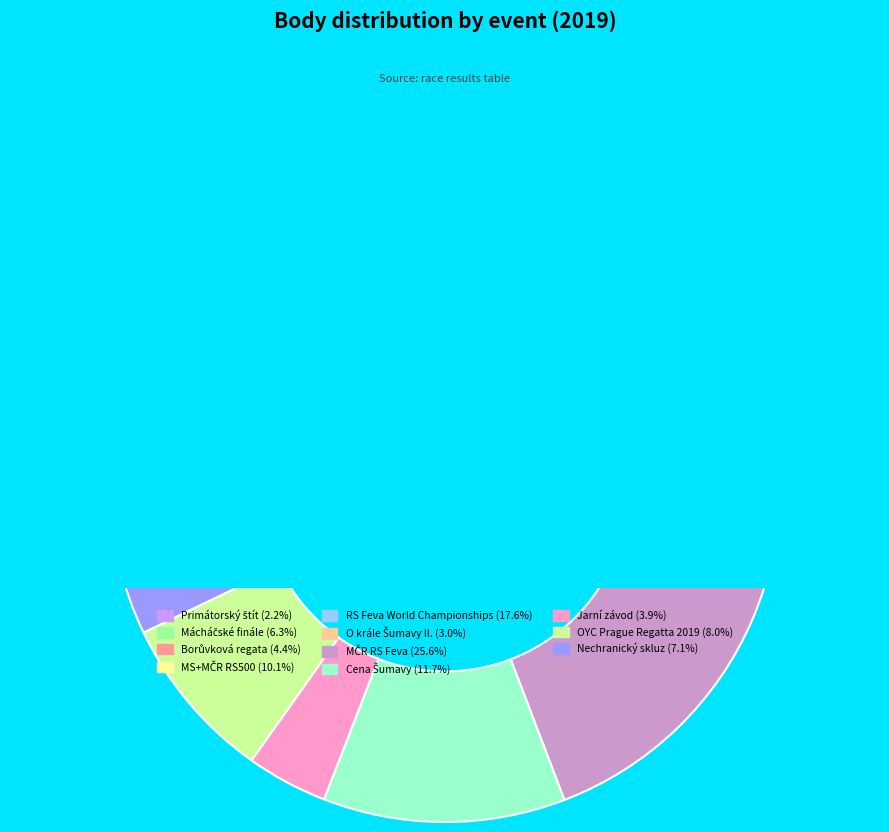

Count the number of slices in the pie.

11